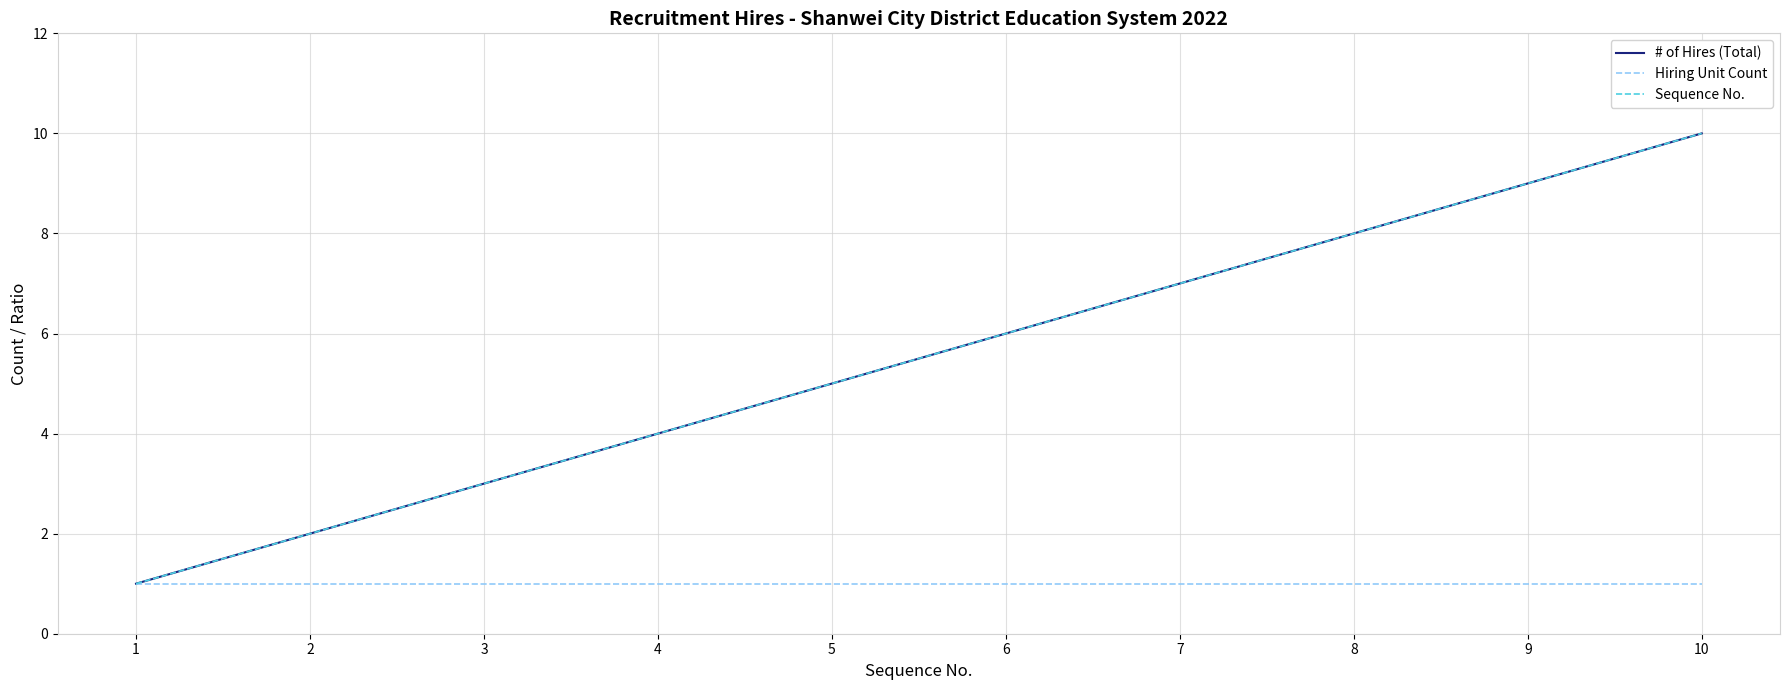

Does the chart display data point markers on the line(s)?

No